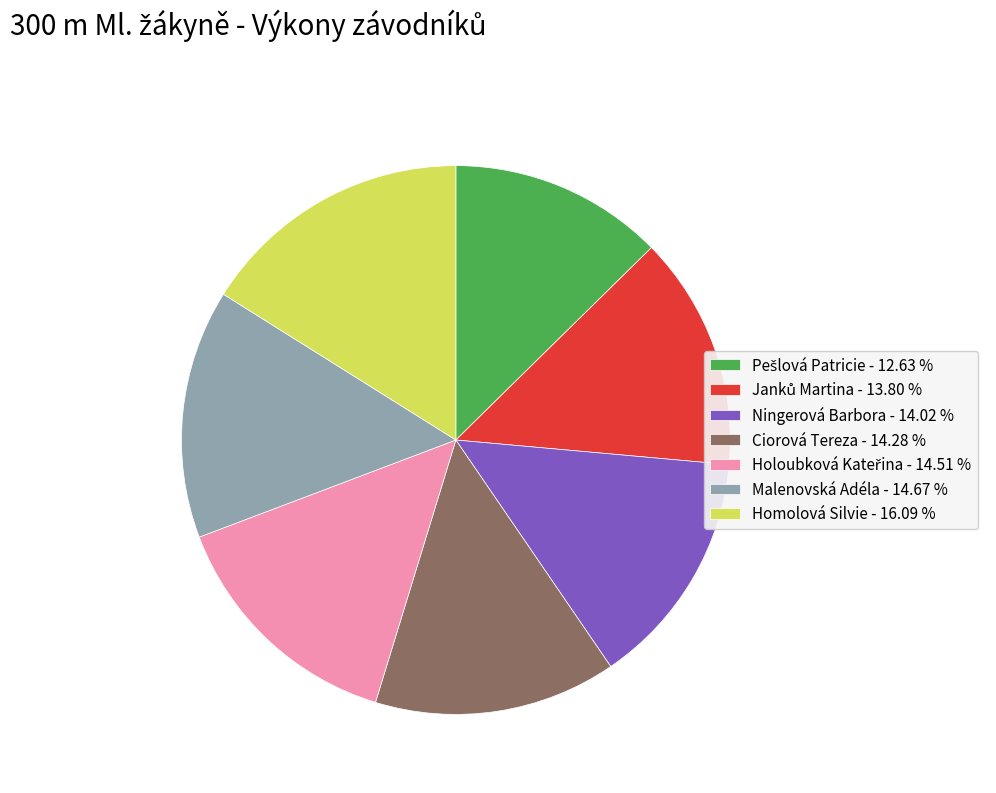

Approximately how many times larger is the value at Ciorová Tereza - 14.28 % compared to Homolová Silvie - 16.09 %?

0.9